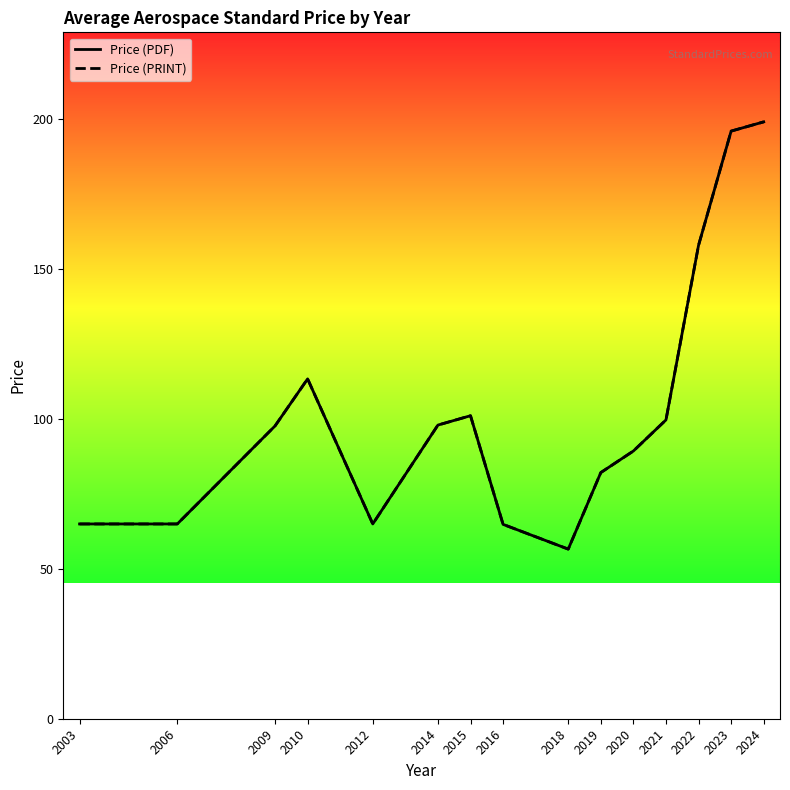

Which series has the widest spread of values?

Price (PDF)